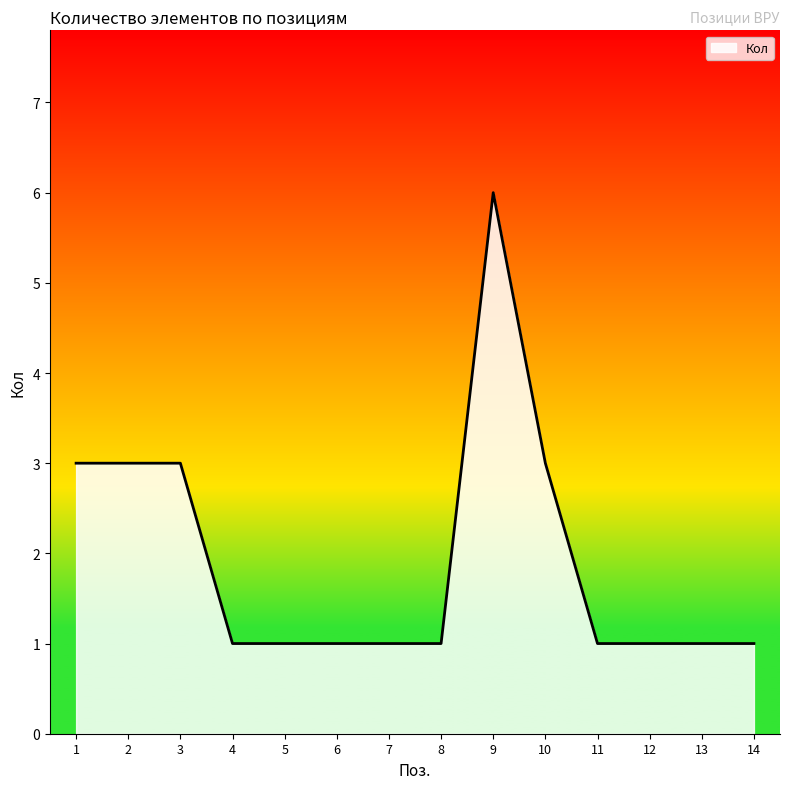

How many lines are shown in the chart?

1